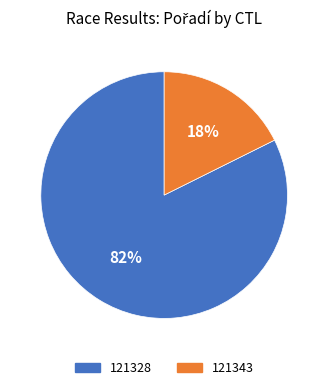

What percentage is the 121343 slice, to the nearest percent?

18%